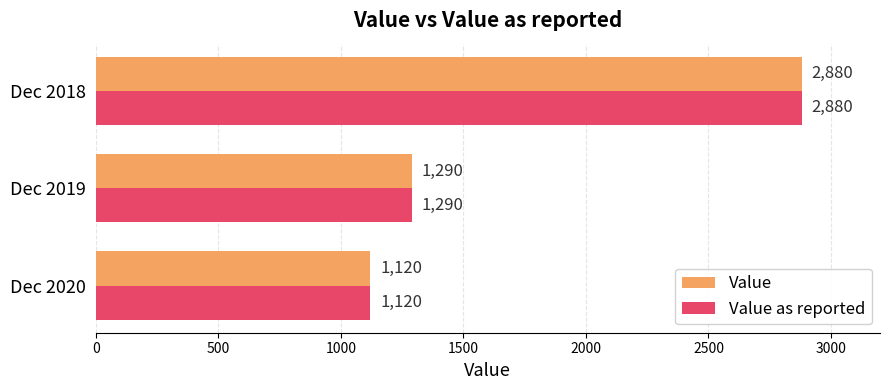

Rank the categories by Value value from highest to lowest.

Dec 2018, Dec 2019, Dec 2020